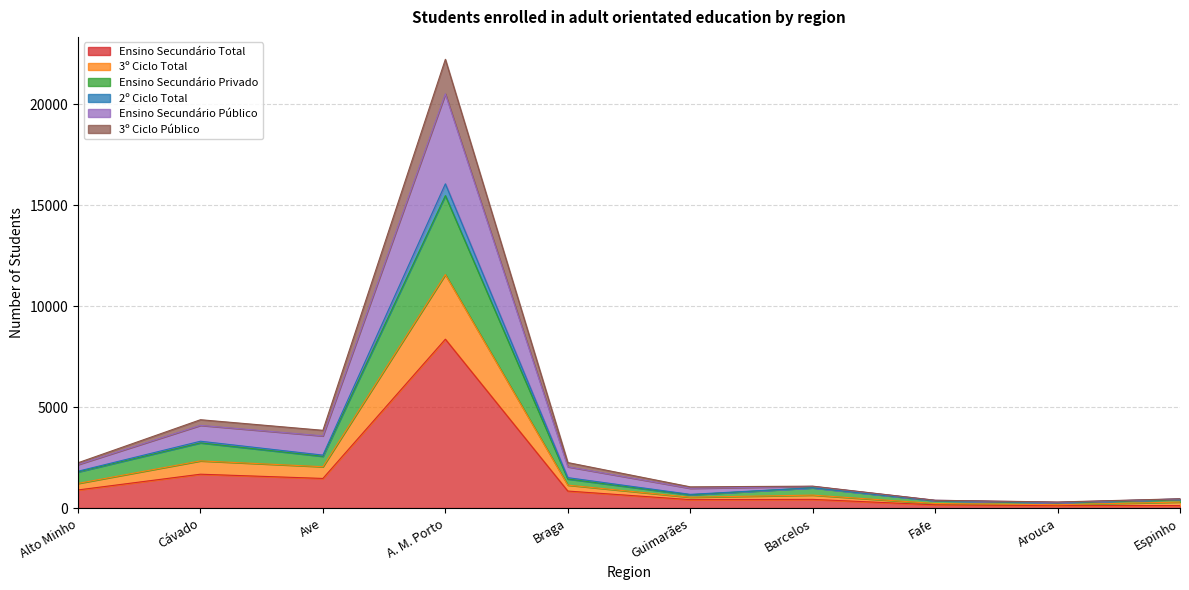

What is the label of the 5th point from the right?

Guimarães